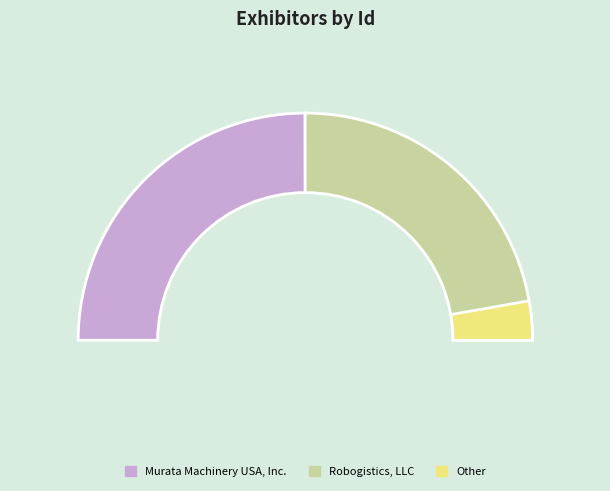

What is the total percentage of Robogistics, LLC and Murata Machinery USA, Inc.?

100.0%